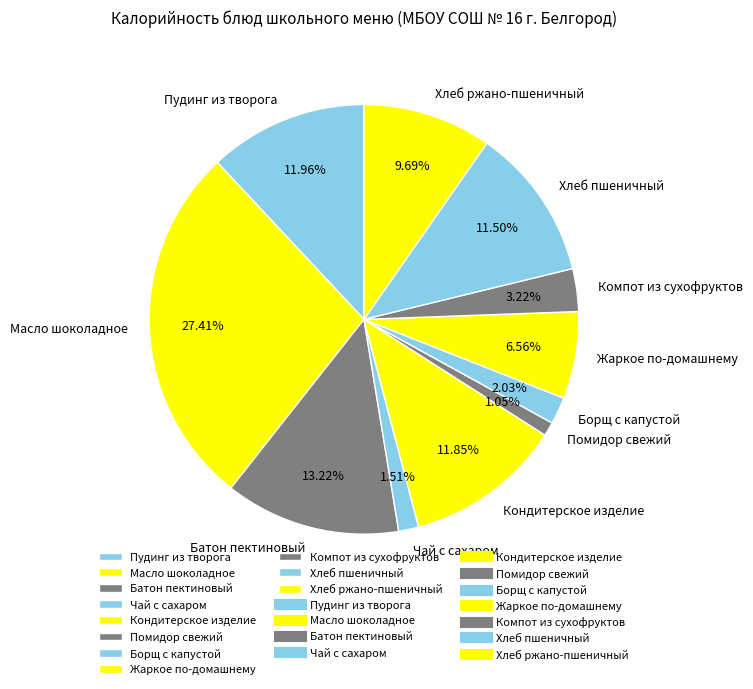

What is the ratio of the value at Батон пектиновый to the value at Помидор свежий?

12.6